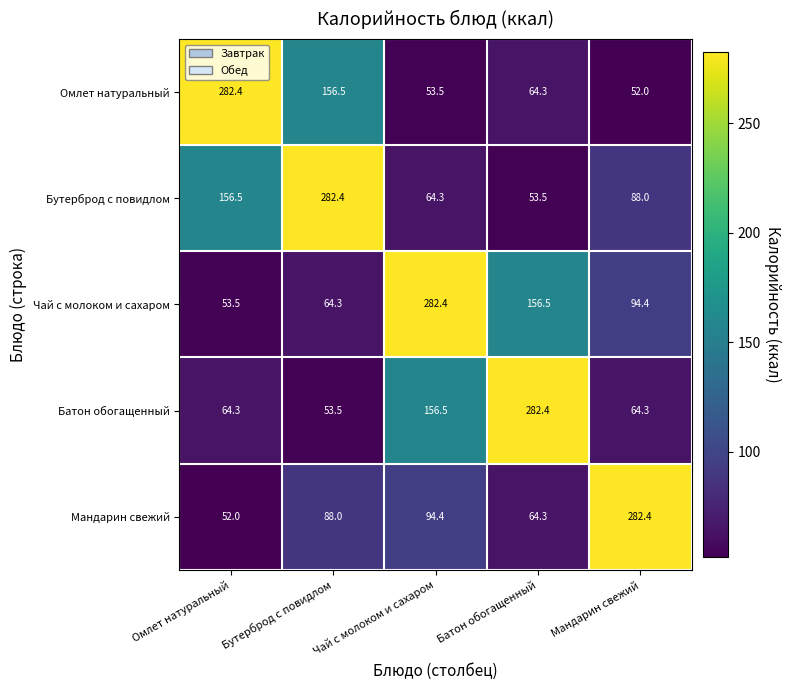

What is the difference between the highest and lowest values at Омлет натуральный?

230.4